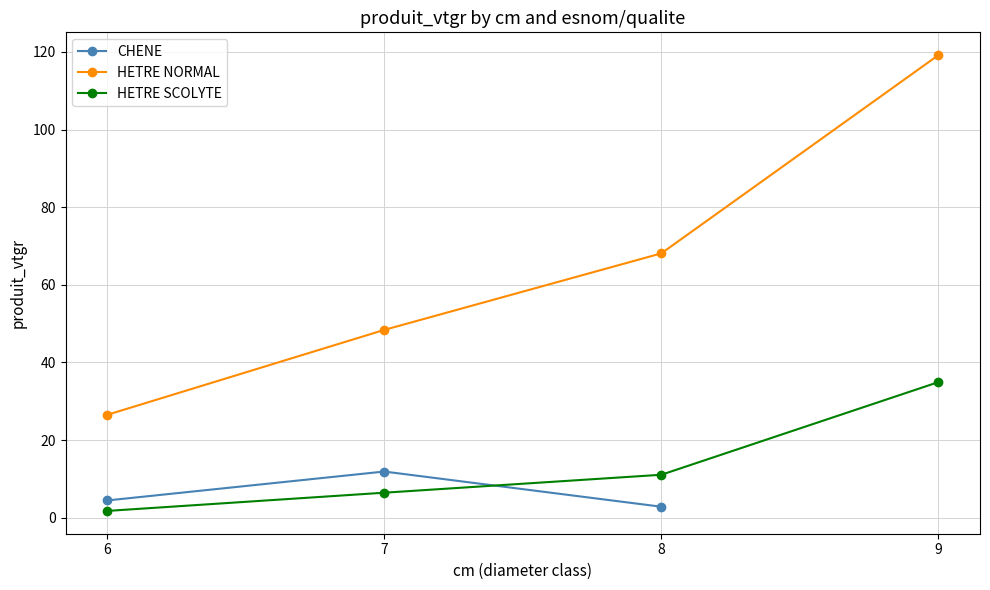

True or false: HETRE SCOLYTE has a value of 18.1 at 9.

False